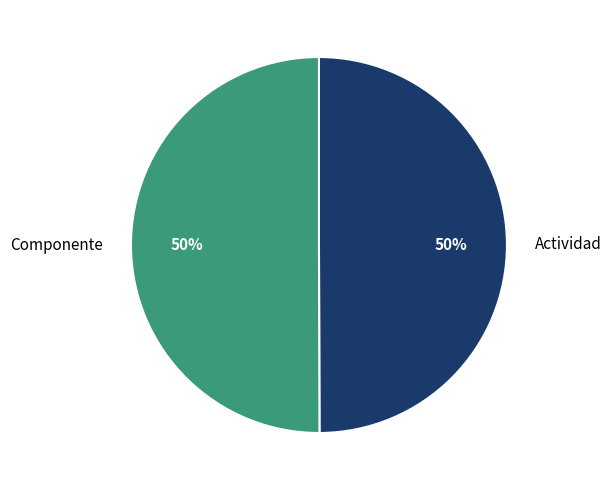

Is it true that Actividad is 50% of the pie?

True